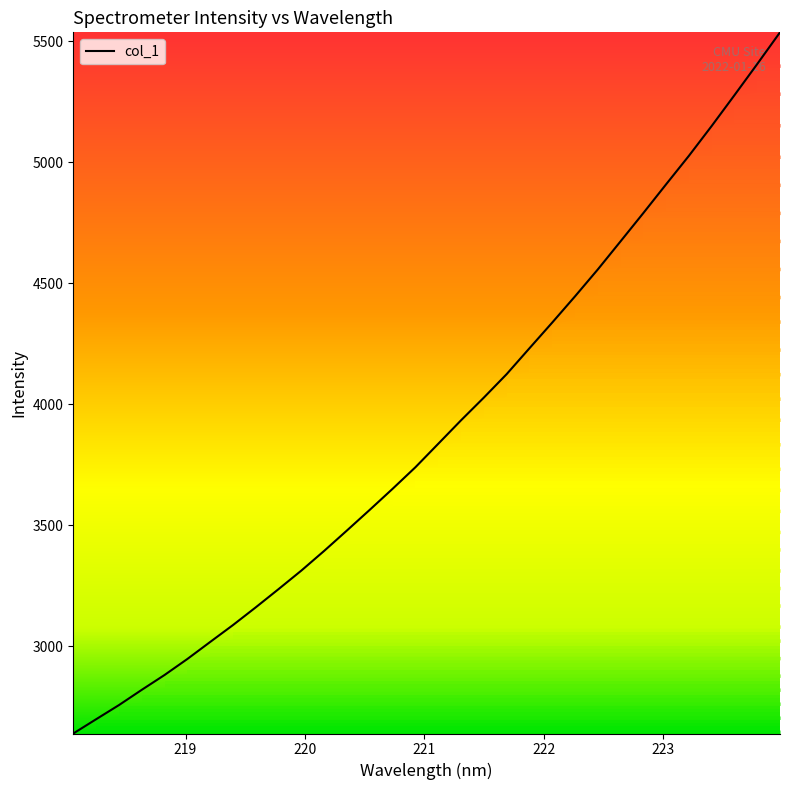

What is the smallest value displayed?

2638.2